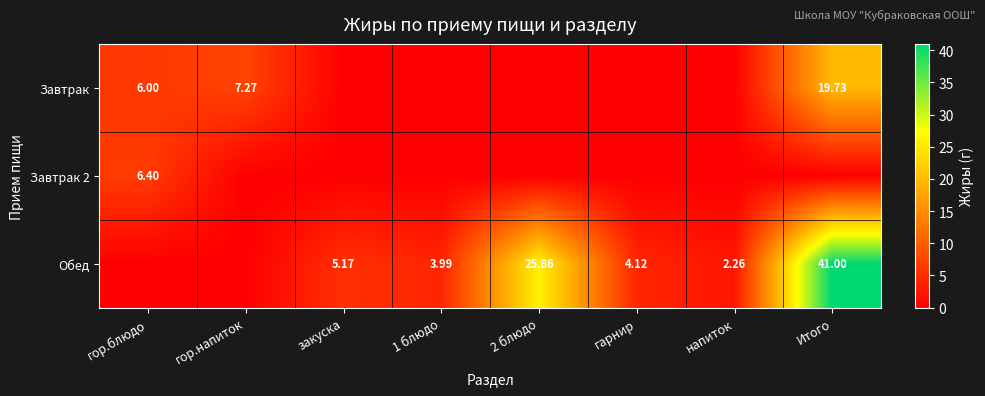

Is the value of Завтрак at гор.напиток greater than the value of Обед at гарнир?

Yes